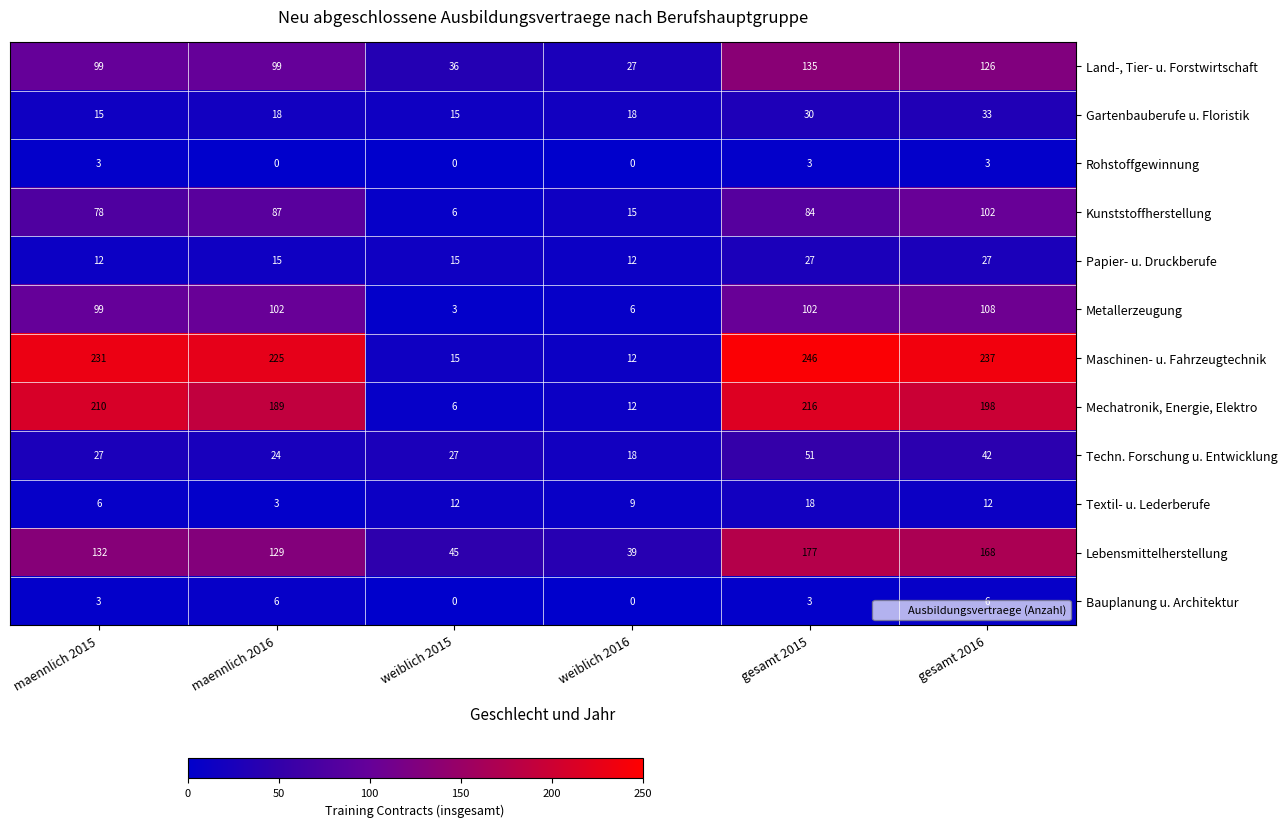

The value of Metallerzeugung at maennlich 2016 is 102. True or false?

True